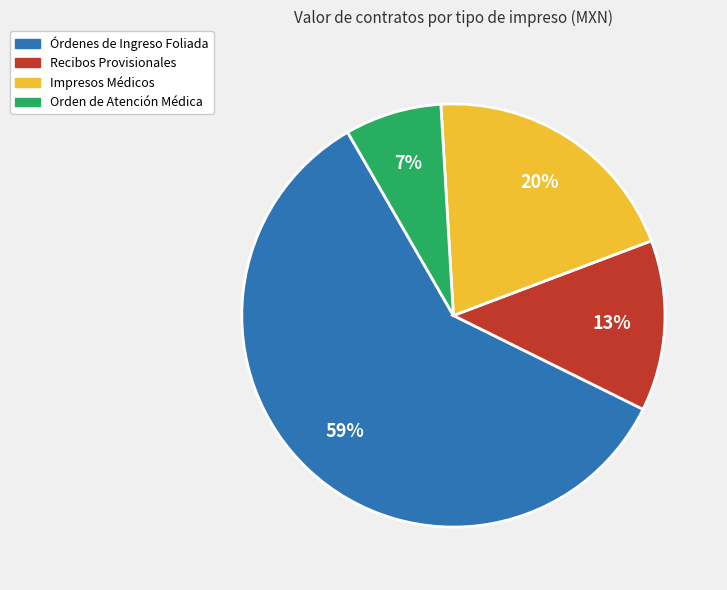

To the nearest percent, what is the average slice percentage?

25%